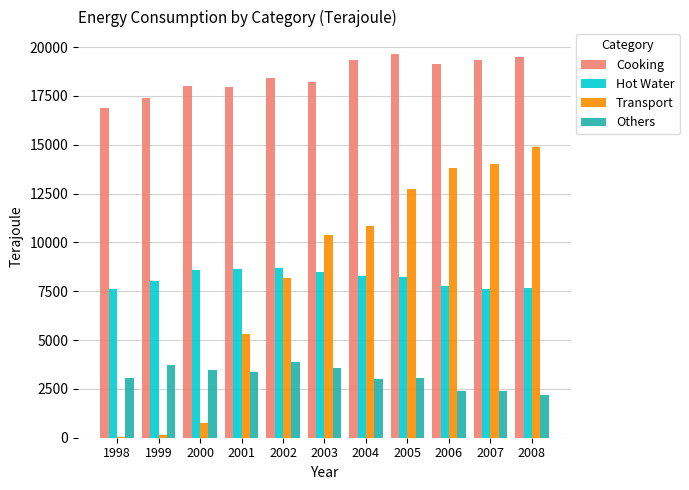

Which series has the largest total across all categories?

Cooking